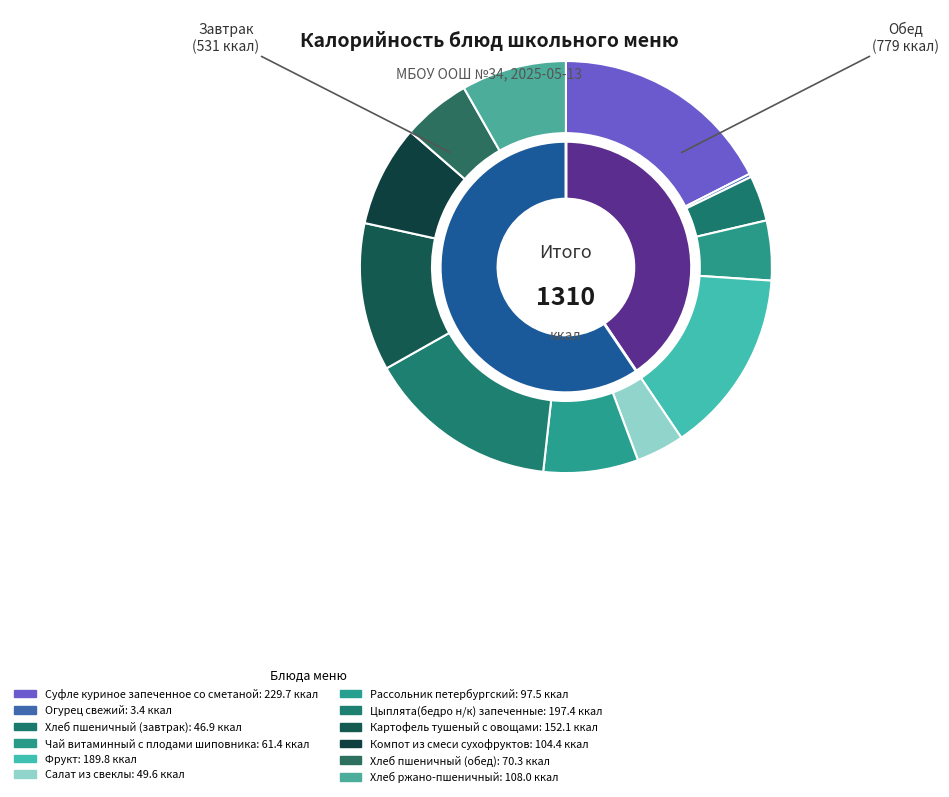

How many slices are in this pie chart?

12